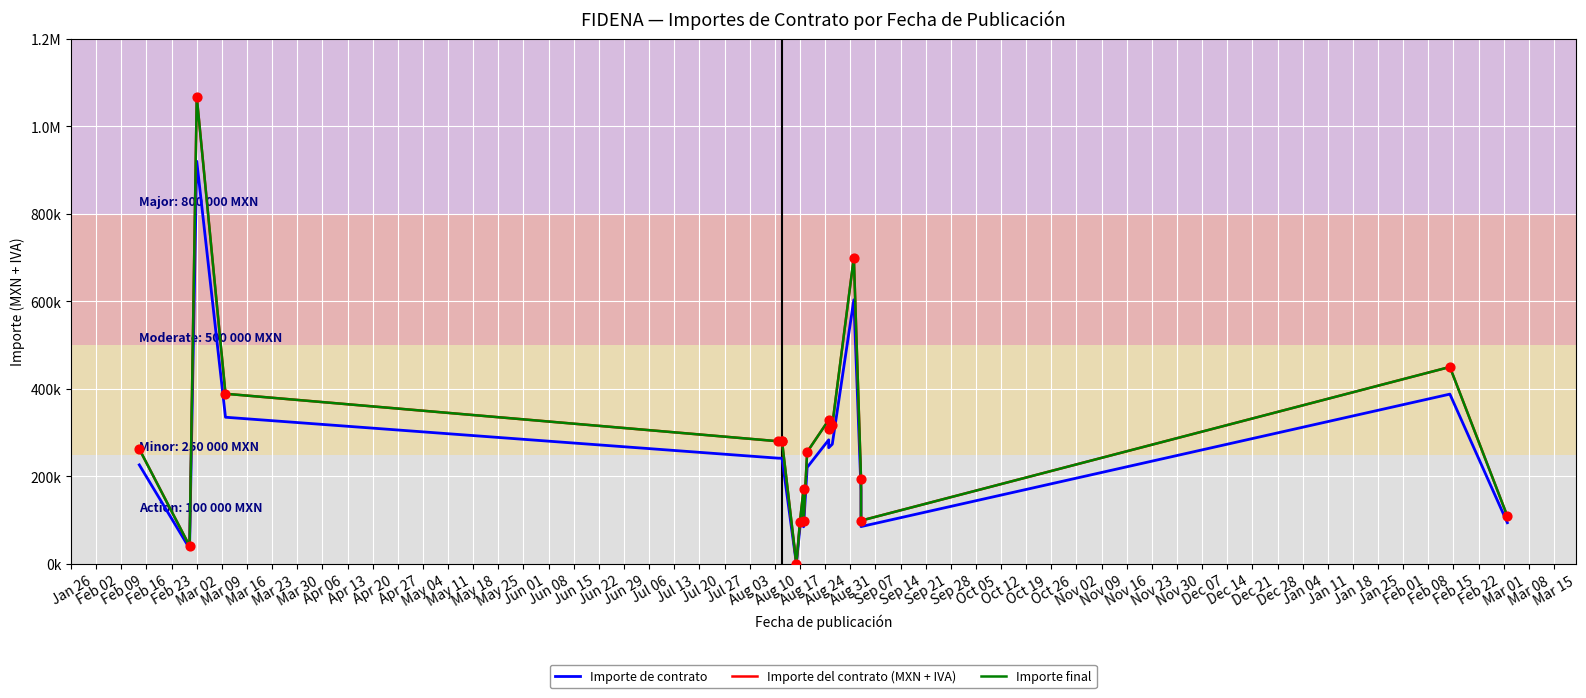

Is the value of Importe de contrato at Mar 09 greater than the value of Importe final at Mar 02?

No